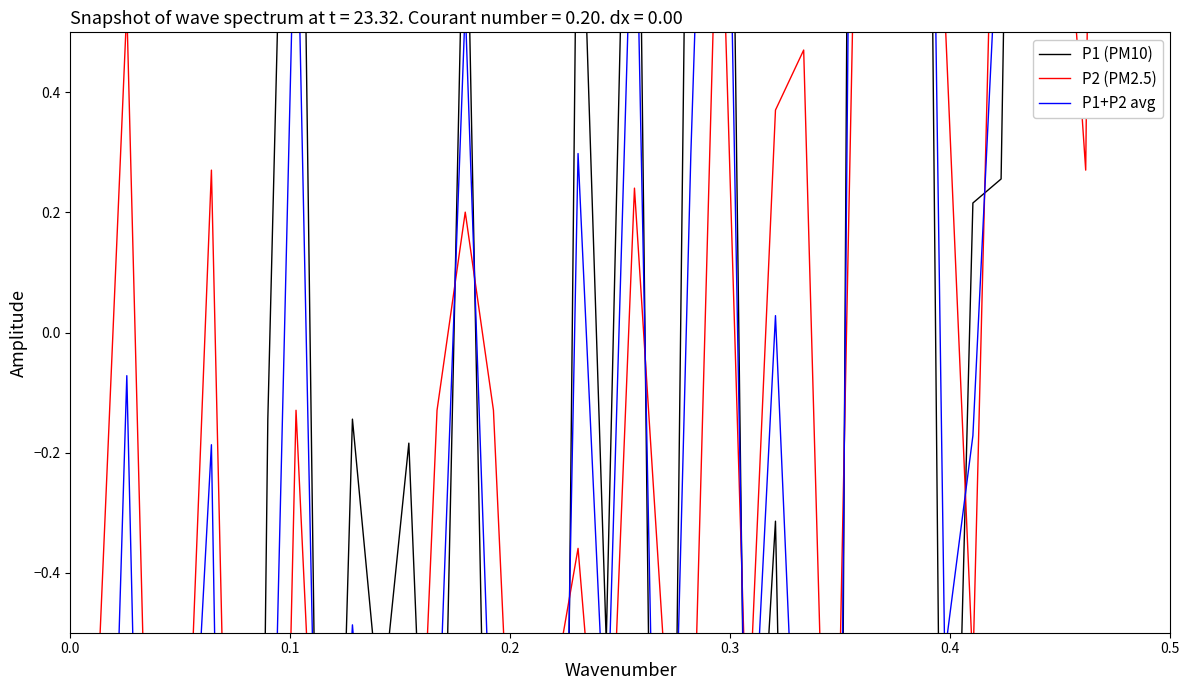

Is the value of P1 (PM10) at 26 greater than the value of P1+P2 avg at 19?

No